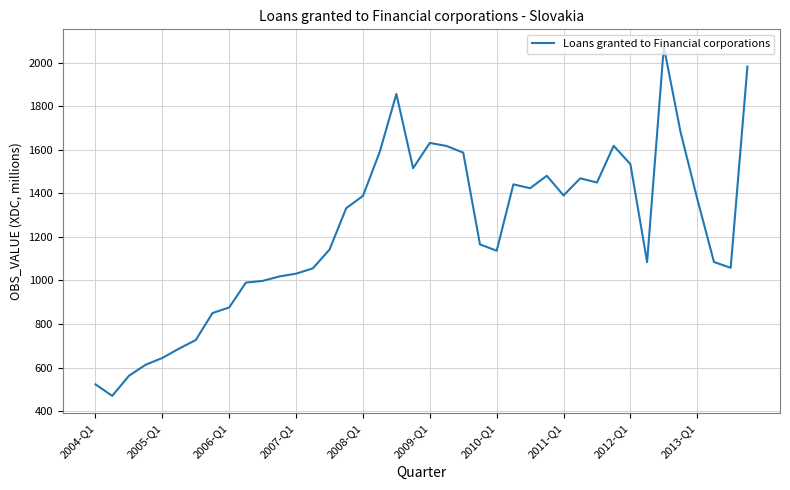

What is the maximum value shown in the chart?

2073.1